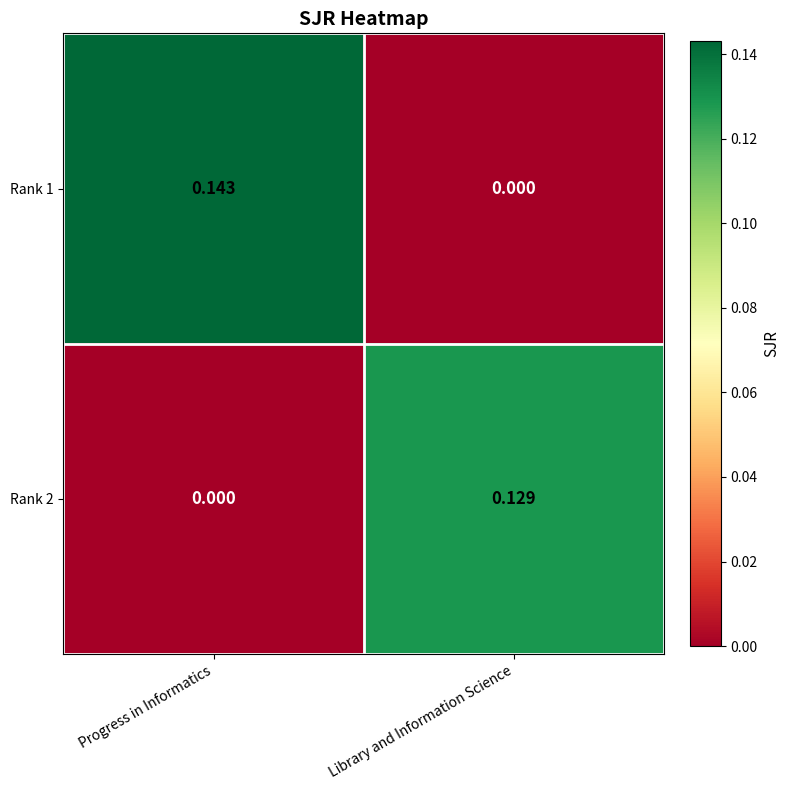

List the labels in order of Rank 2 value, smallest first.

Progress in Informatics, Library and Information Science